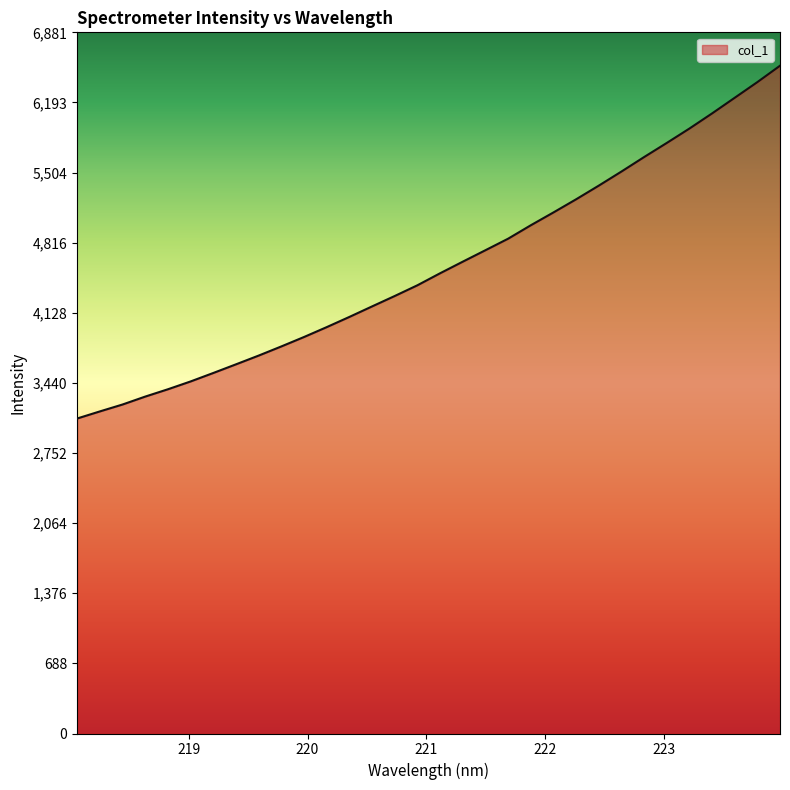

What is the maximum value shown in the chart?

6553.5